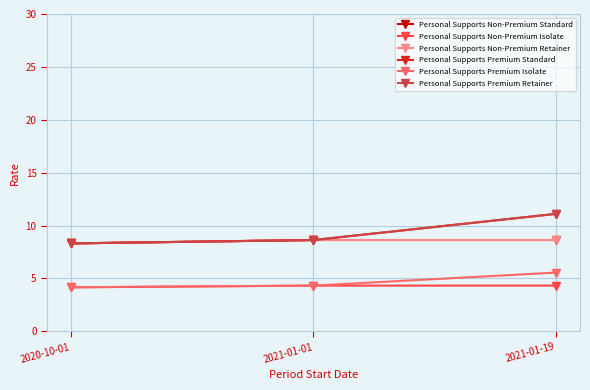

Which category has the lowest value in the Personal Supports Premium Retainer series?

2020-10-01